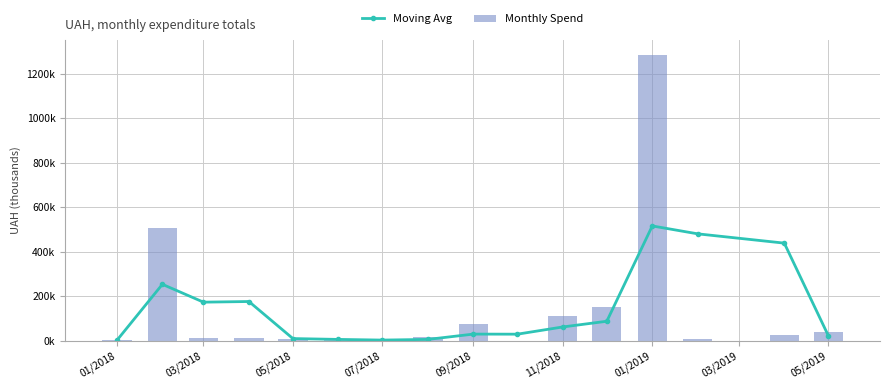

True or false: Moving Avg has a value of 22804.7 at 05/2019.

True